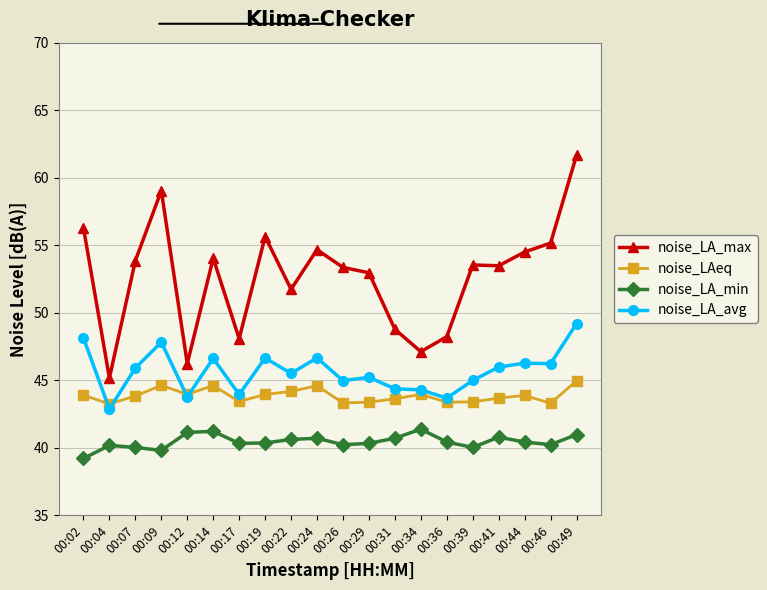

What is the spread (max minus min) of values at 00:12?

5.1